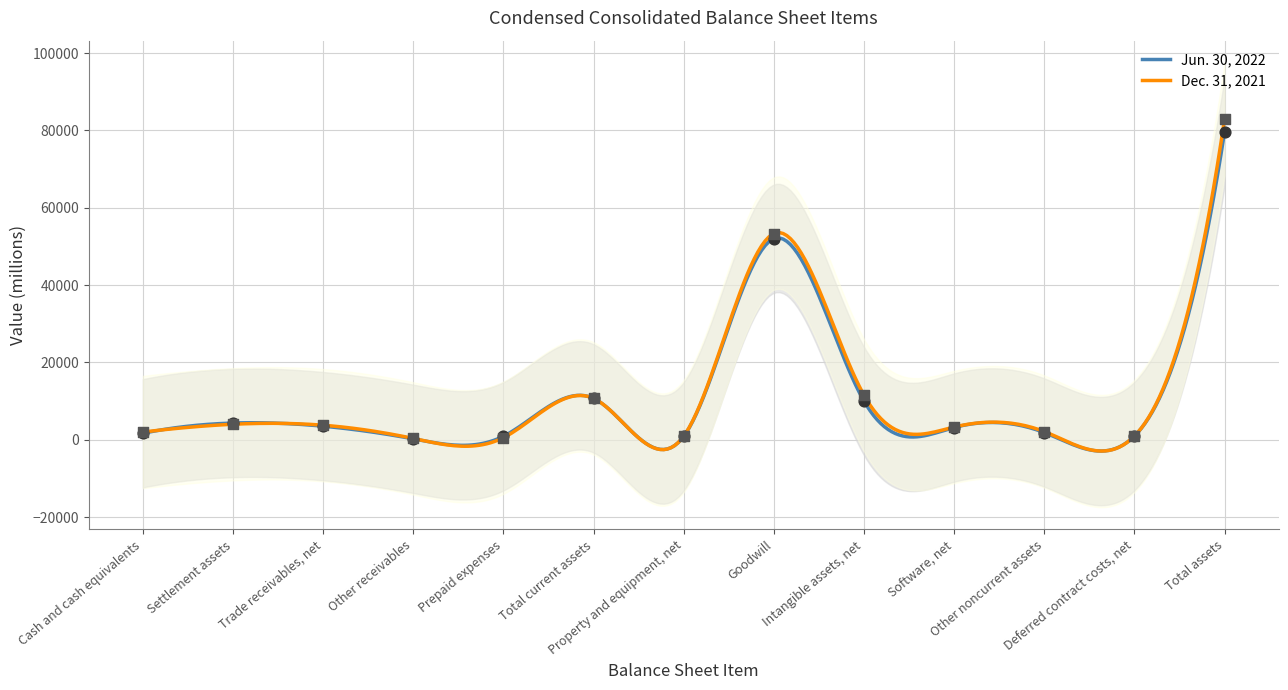

At how many categories does at least one series exceed 949?

10